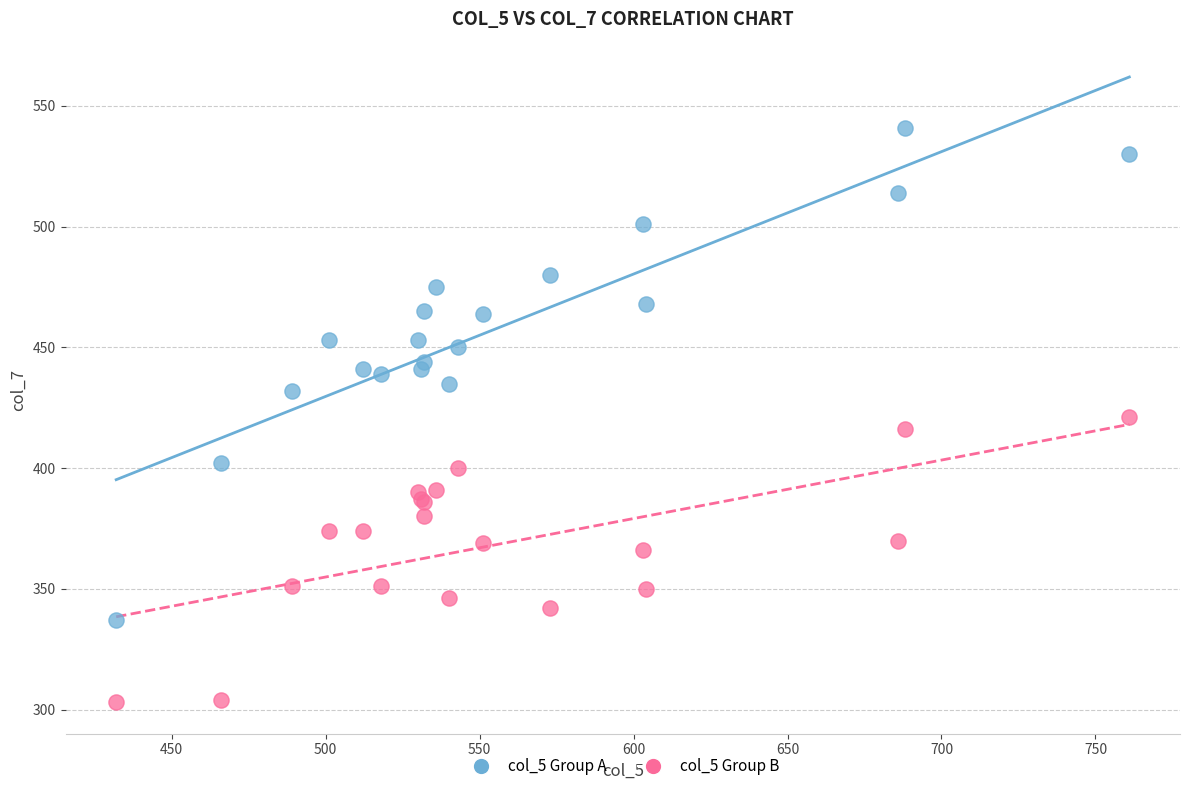

Which series contains the highest Y value?

col_5 Group A